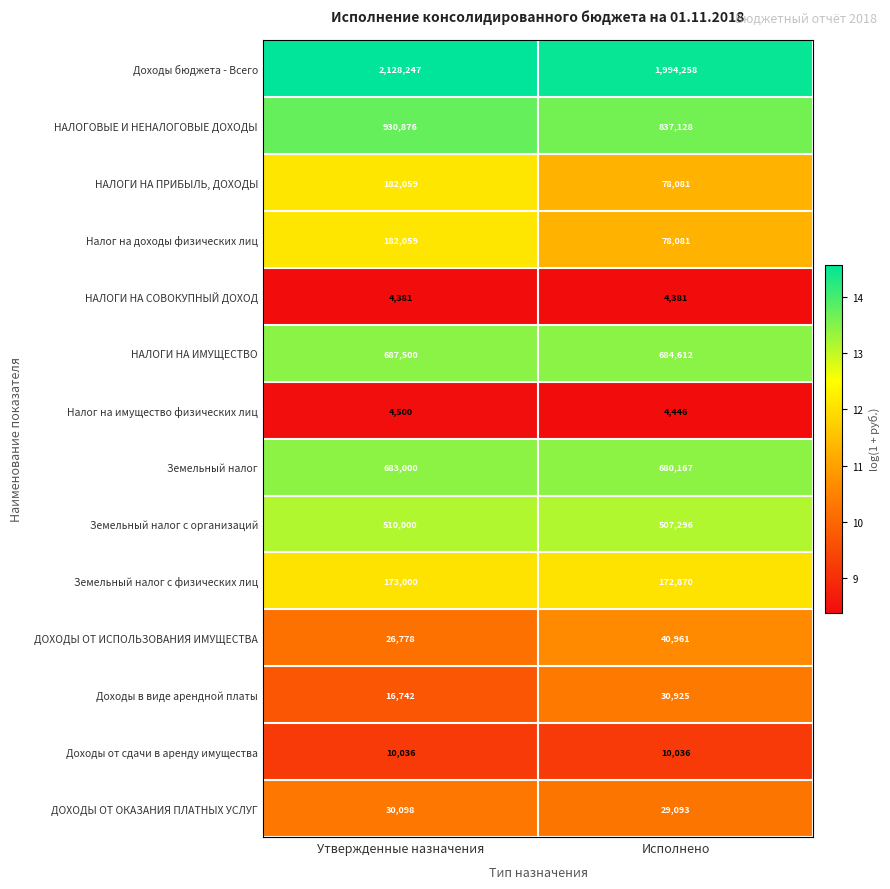

Read the НАЛОГИ НА СОВОКУПНЫЙ ДОХОД value at Утвержденные назначения.

4381